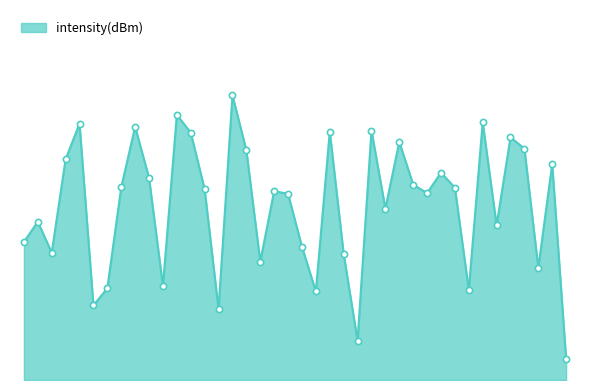

Does the chart have visible grid lines?

No